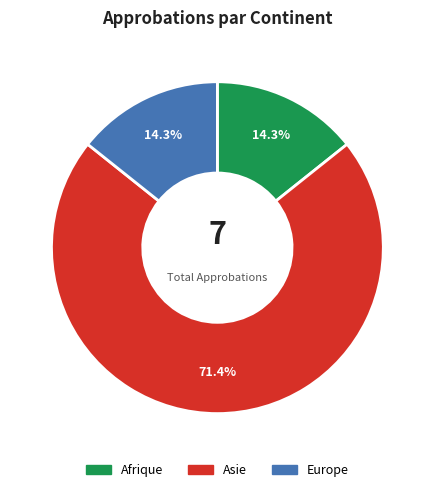

To the nearest percent, what is the difference between the largest and smallest slice percentages?

57%